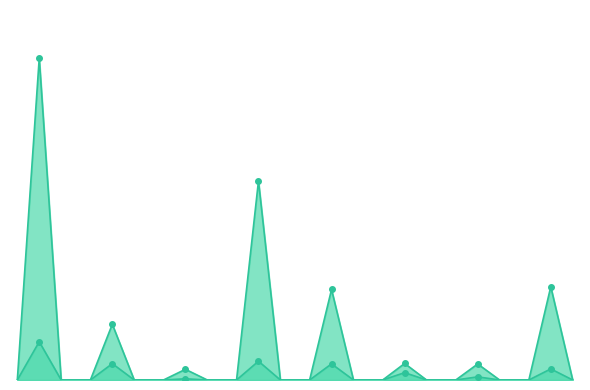

What is the sum of all задолженность (col_7) values?

220899.9